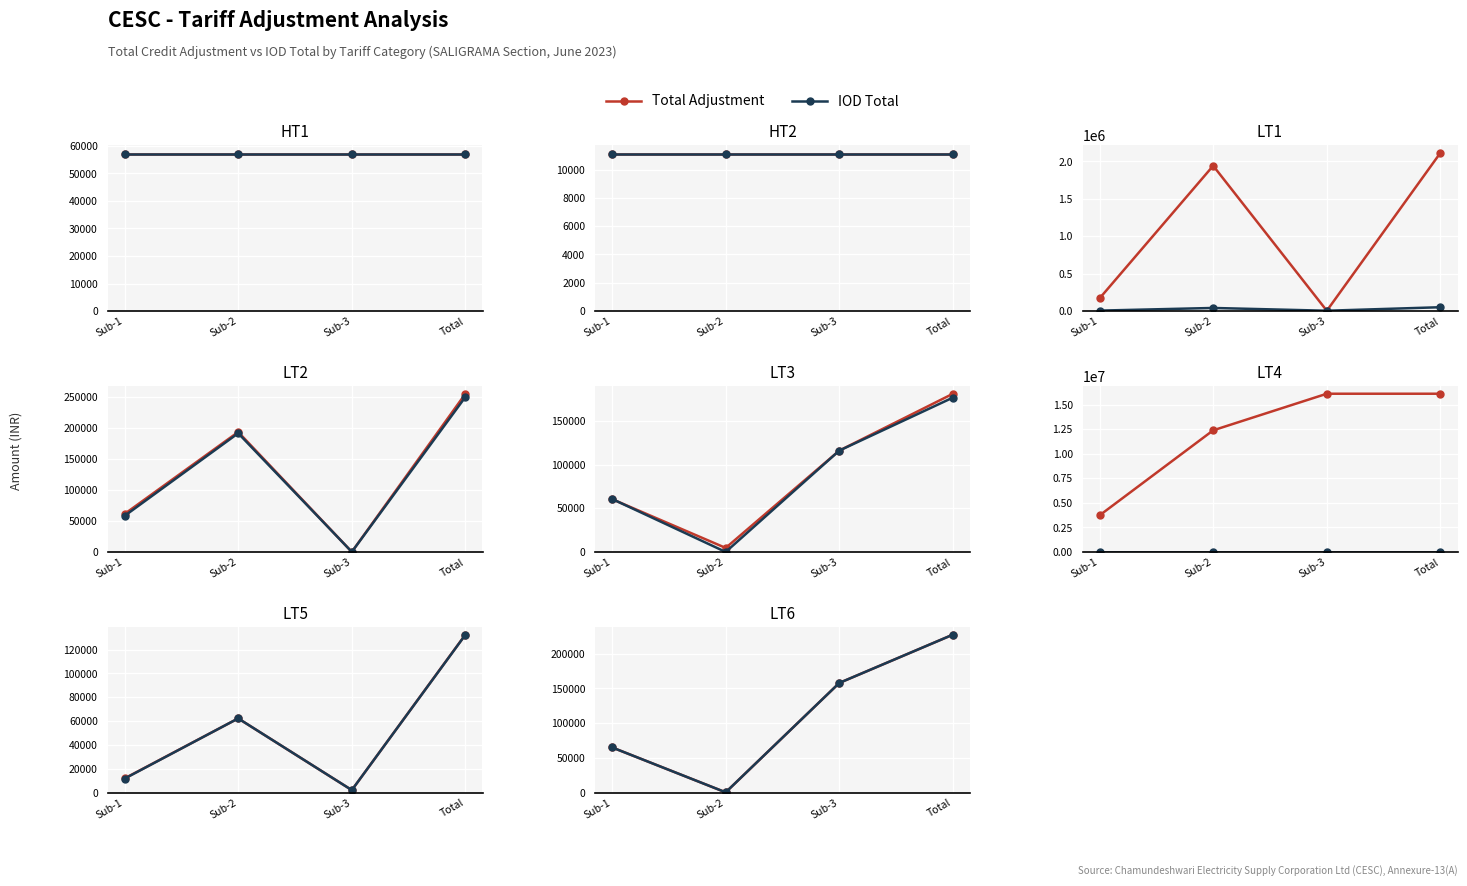

The Total Adjustment series shows 65291 at Sub-1. True or false?

True